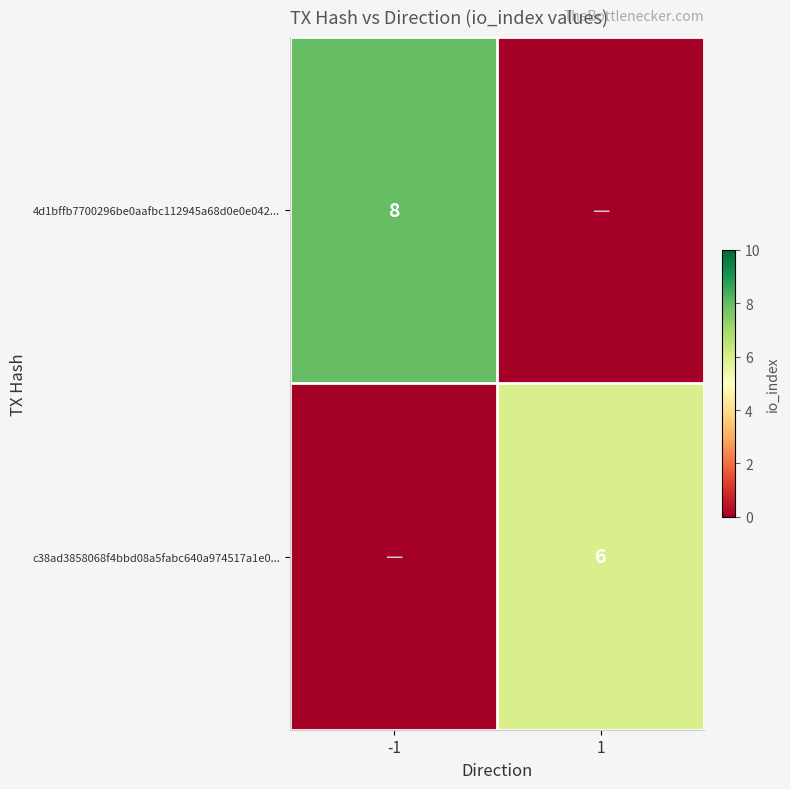

Which label corresponds to the smallest value in the chart?

1